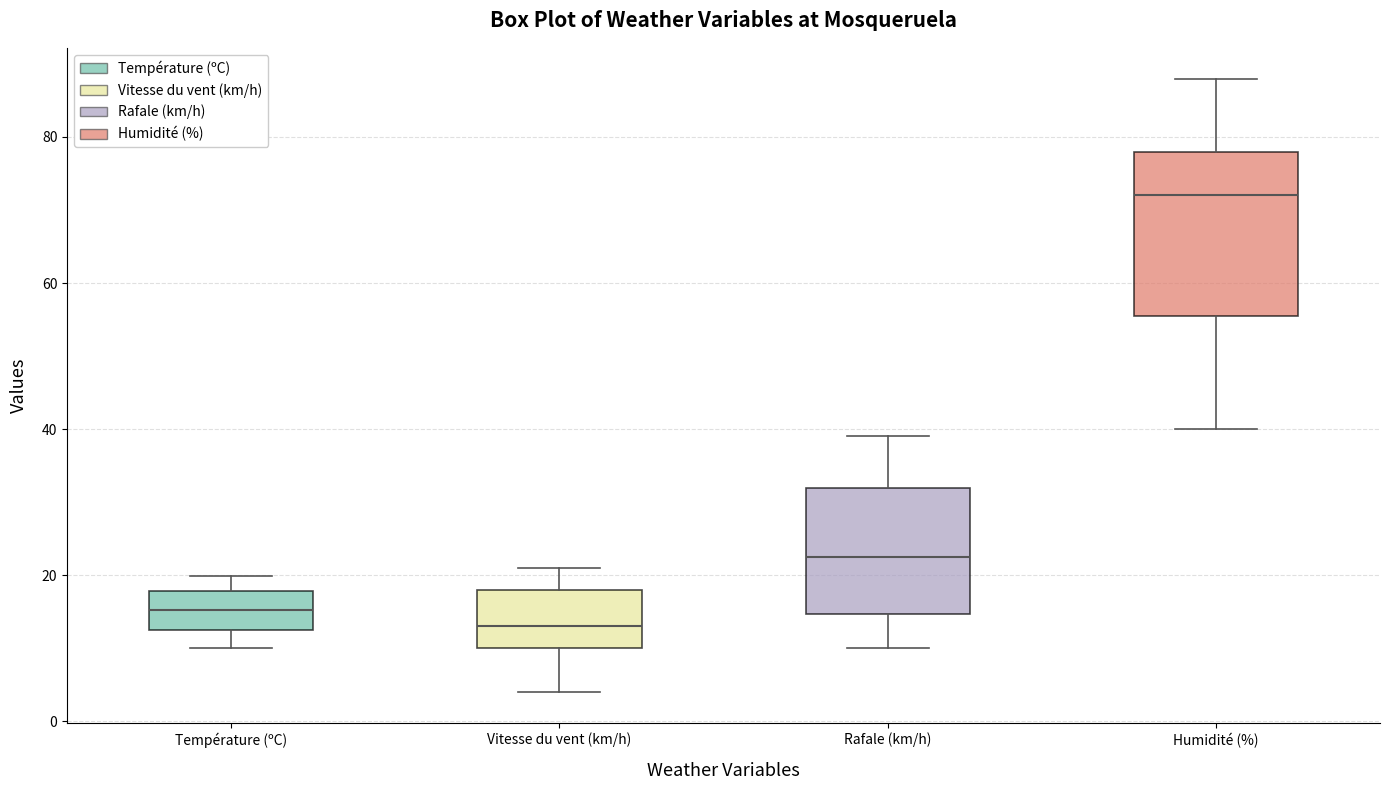

Comparing the boxes themselves (not the whiskers), which one is the tallest?

Humidité (%)